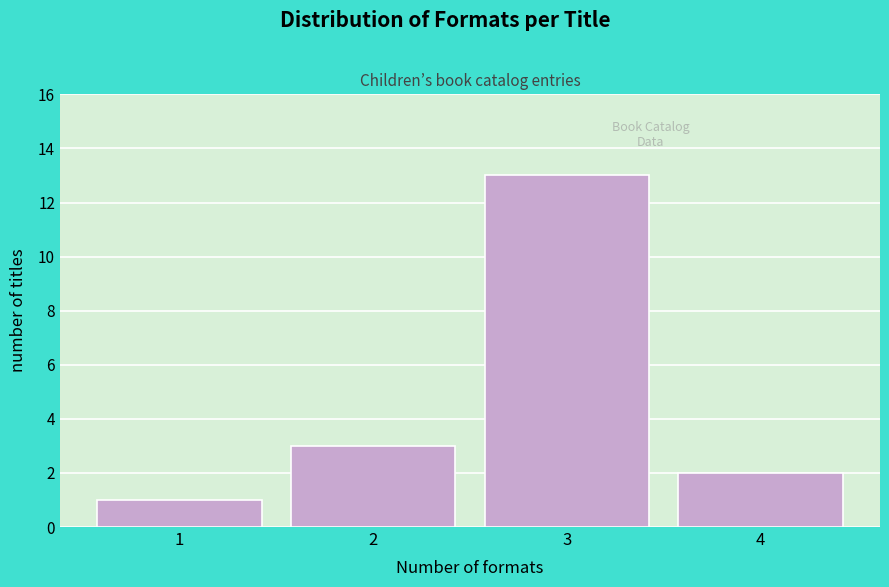

Reading right to left, what are all the values shown in this chart?

4=2	3=13	2=3	1=1